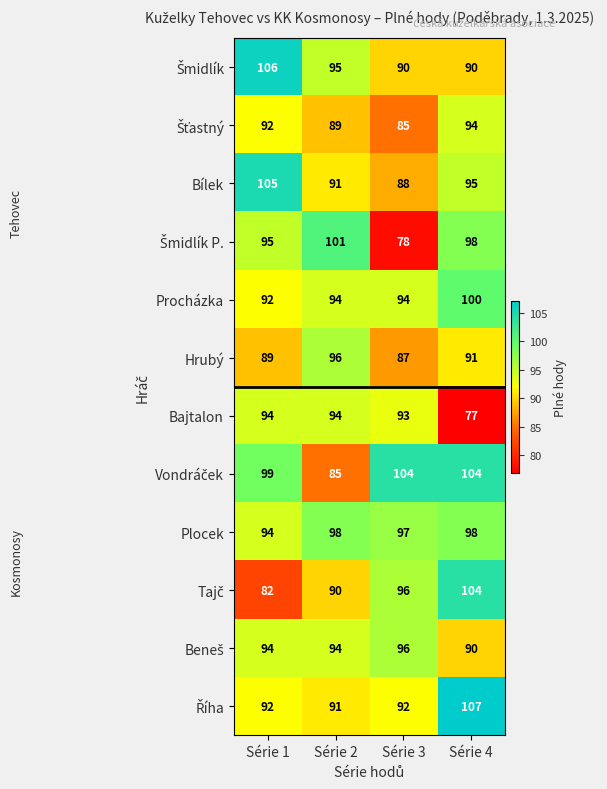

What is the lowest value of the Bajtalon series?

77